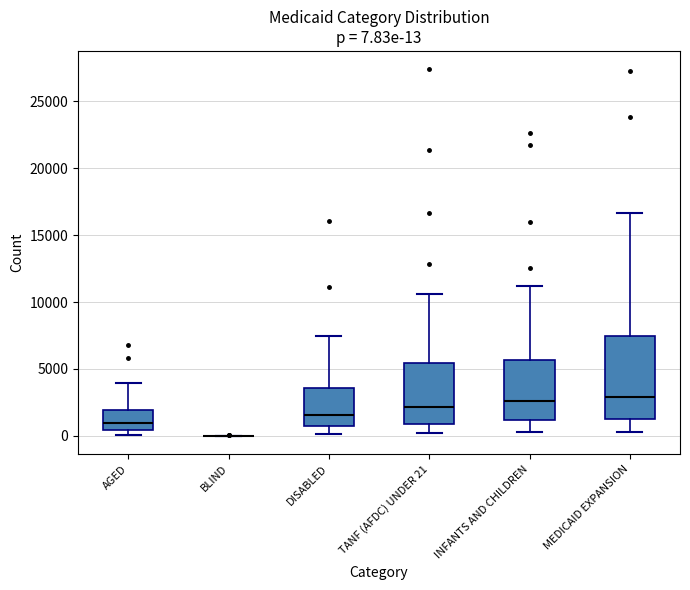

Comparing the boxes themselves (not the whiskers), which one is the tallest?

MEDICAID EXPANSION